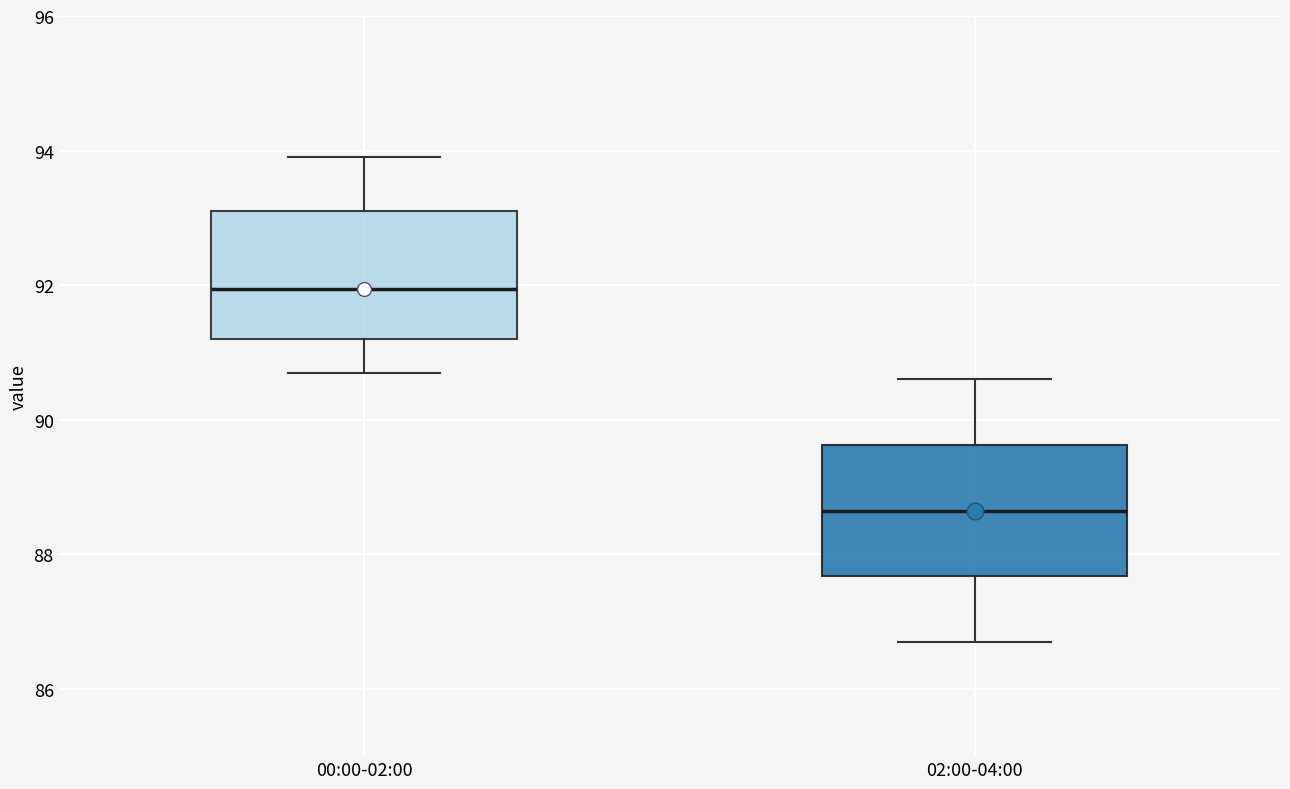

Where is the lower edge of the box for 00:00-02:00 on the y-axis? The values are not printed on the chart, so give them approximately, as read against the axis.

91.2